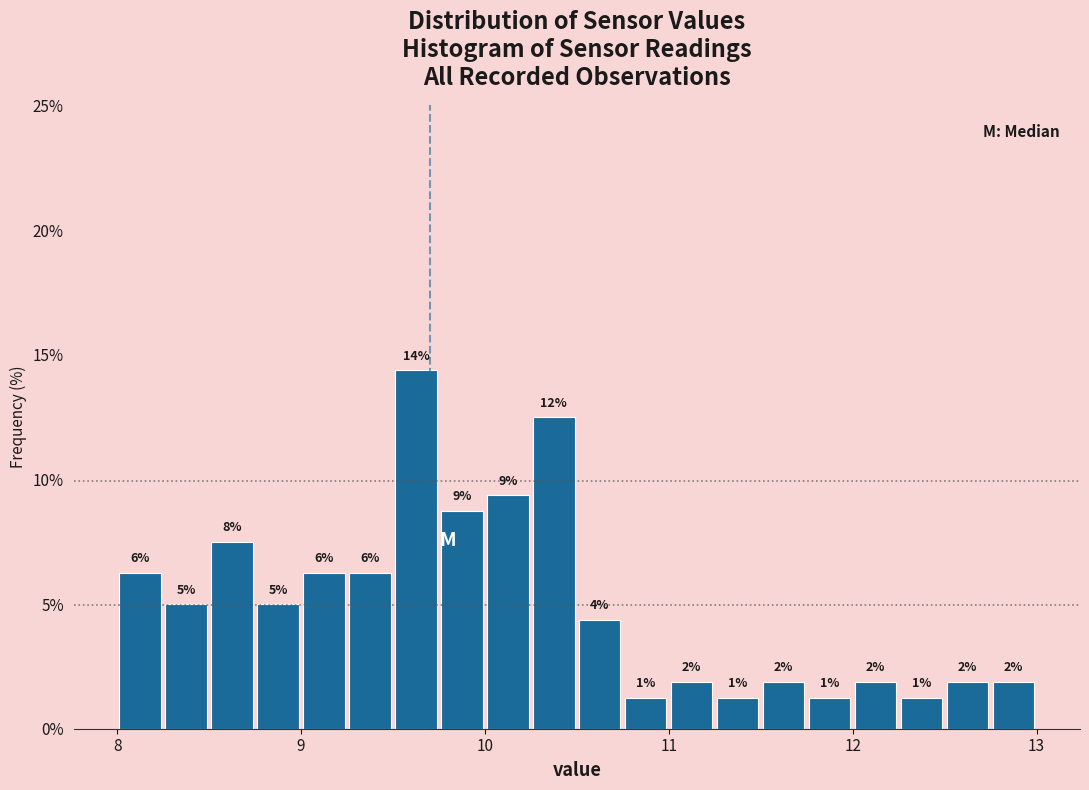

Around what value on the x-axis is the tallest bar? Give the approximate position of its centre, as read against the axis.

9.6